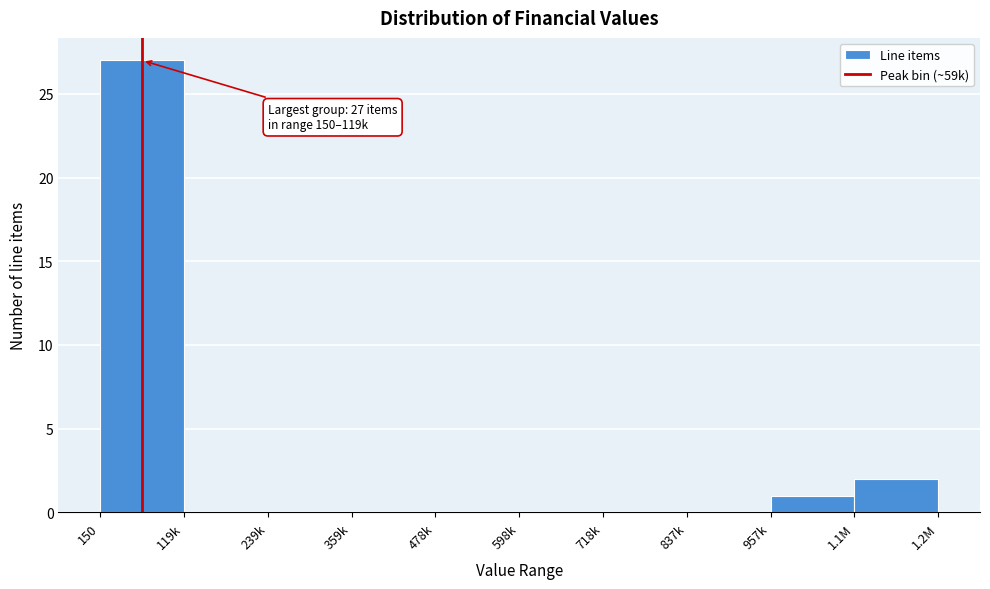

Reading left to right, what are all the values shown in this chart?

150=27	119k=0	239k=0	359k=0	478k=0	598k=0	718k=0	837k=0	957k=1	1.1M=2